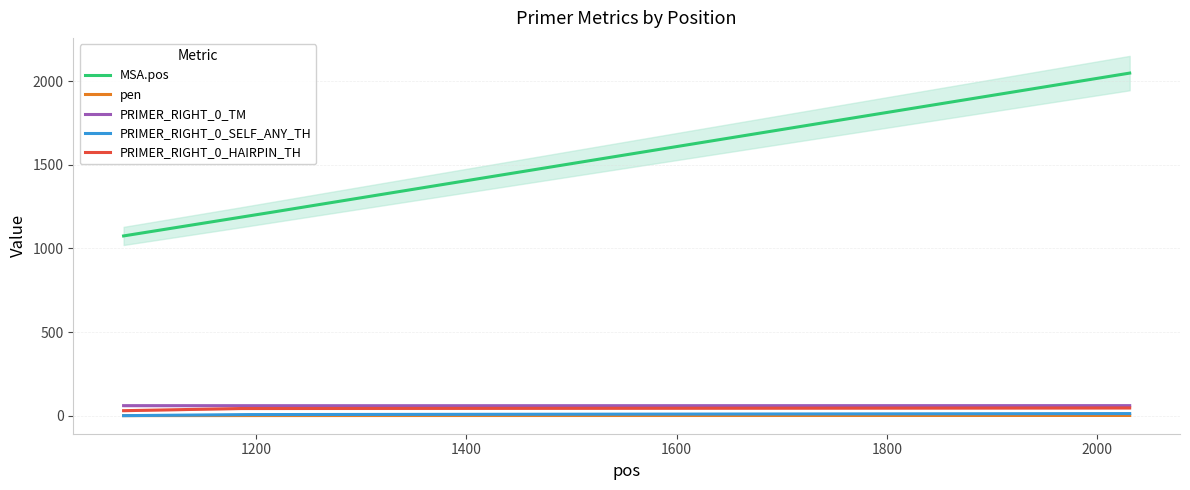

Is this an area chart (filled region under the line)?

No